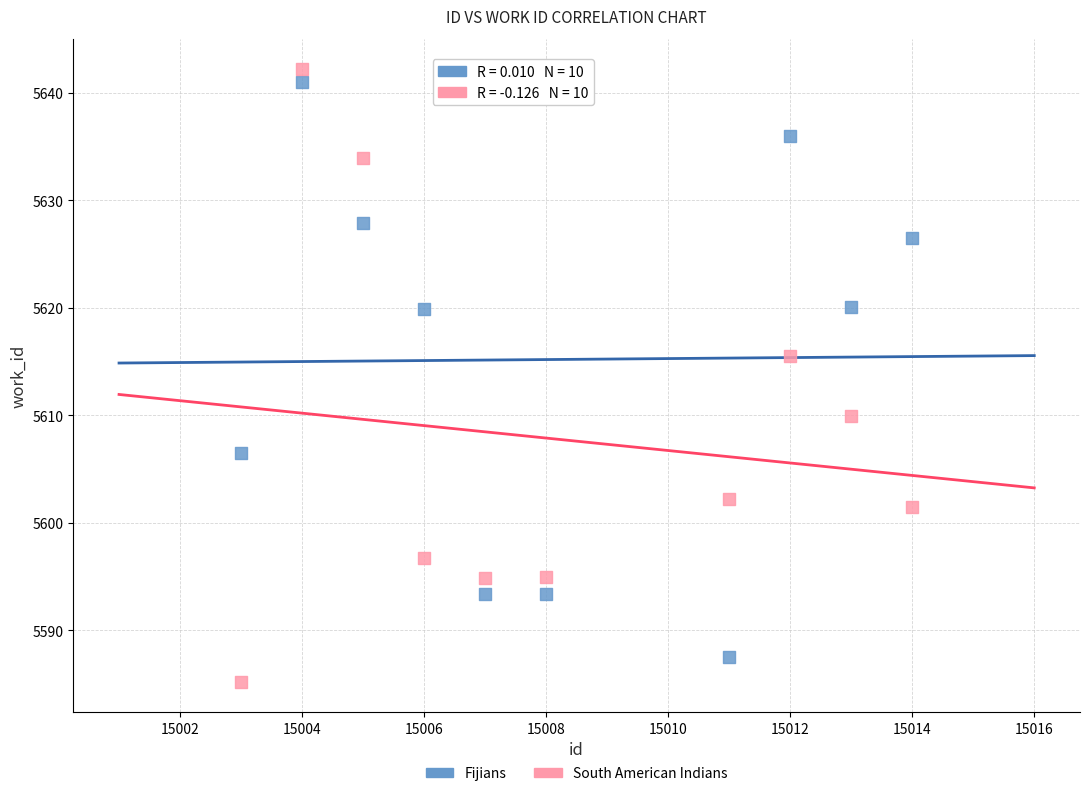

Which series has the largest Y range (max minus min)?

South American Indians